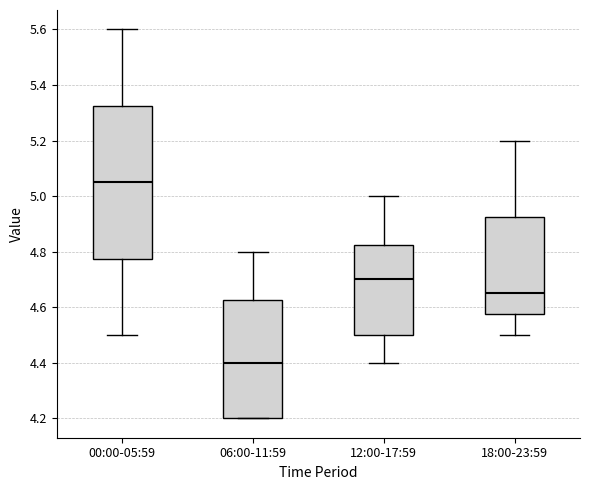

Where is the upper edge of the box for 06:00-11:59 on the y-axis? The values are not printed on the chart, so give them approximately, as read against the axis.

4.62